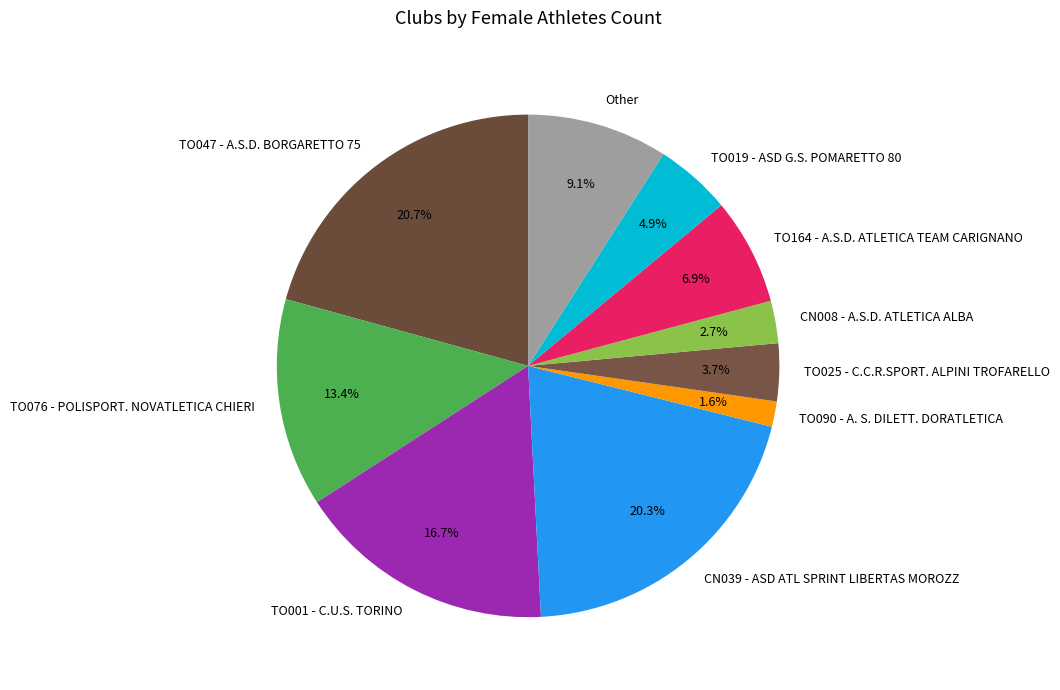

To the nearest percent, what percentage of the pie is TO090 - A. S. DILETT. DORATLETICA?

2%